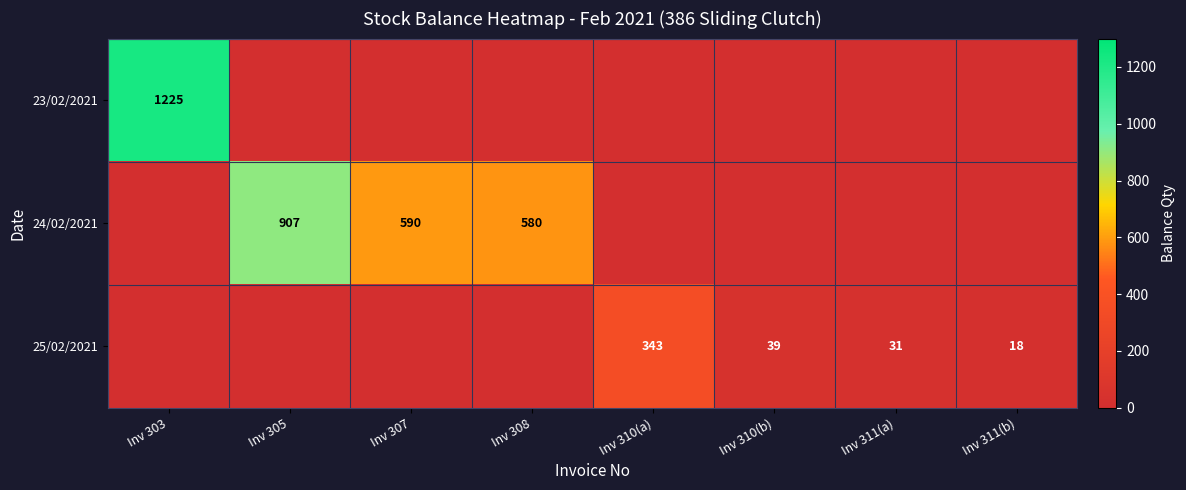

Is it true that 25/02/2021 equals 61 at Inv 310(b)?

False